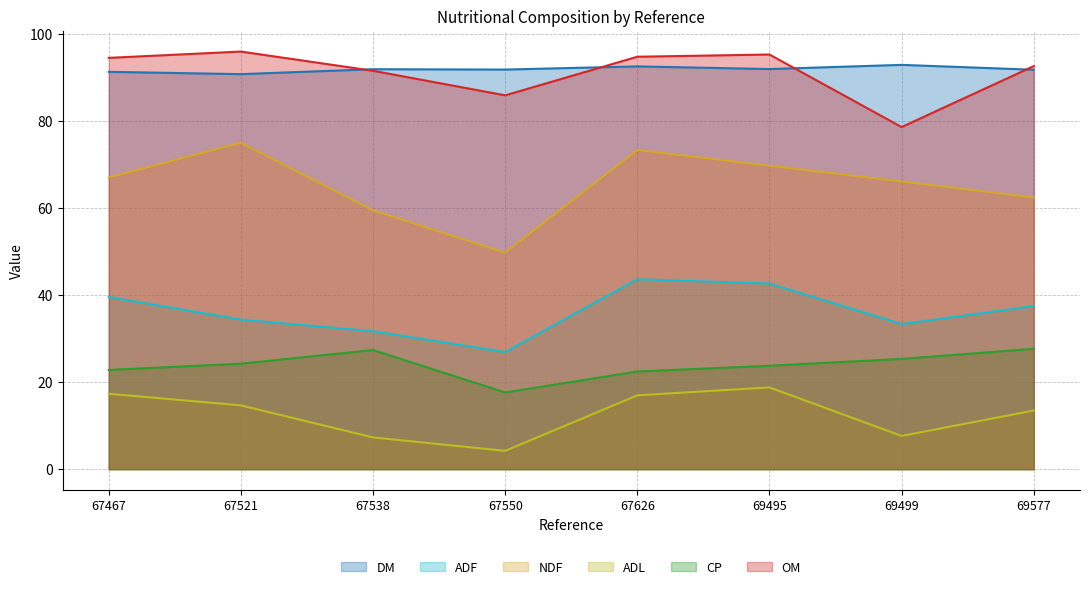

Read the CP value at 69577.

27.6